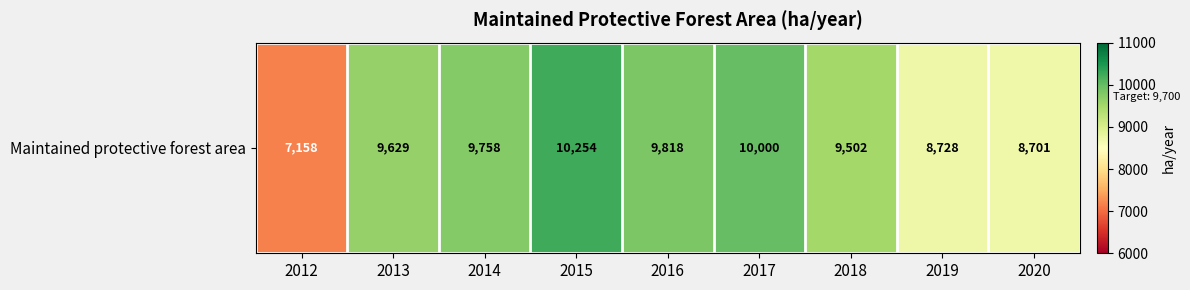

Reading left to right, list all the values displayed in this chart.

7158.4	9629.2	9757.9	10253.6	9818.0	10000.0	9502.0	8728.0	8701.0